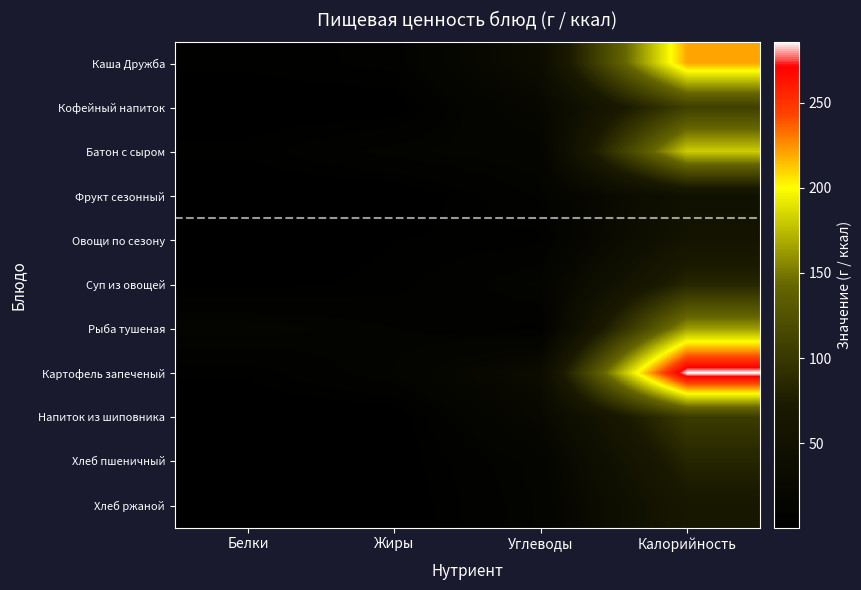

At Белки, list the series in order from smallest to largest.

Фрукт сезонный, Напиток из шиповника, Овощи по сезону, Кофейный напиток, Хлеб ржаной, Суп из овощей, Хлеб пшеничный, Картофель запеченый, Каша Дружба, Батон с сыром, Рыба тушеная